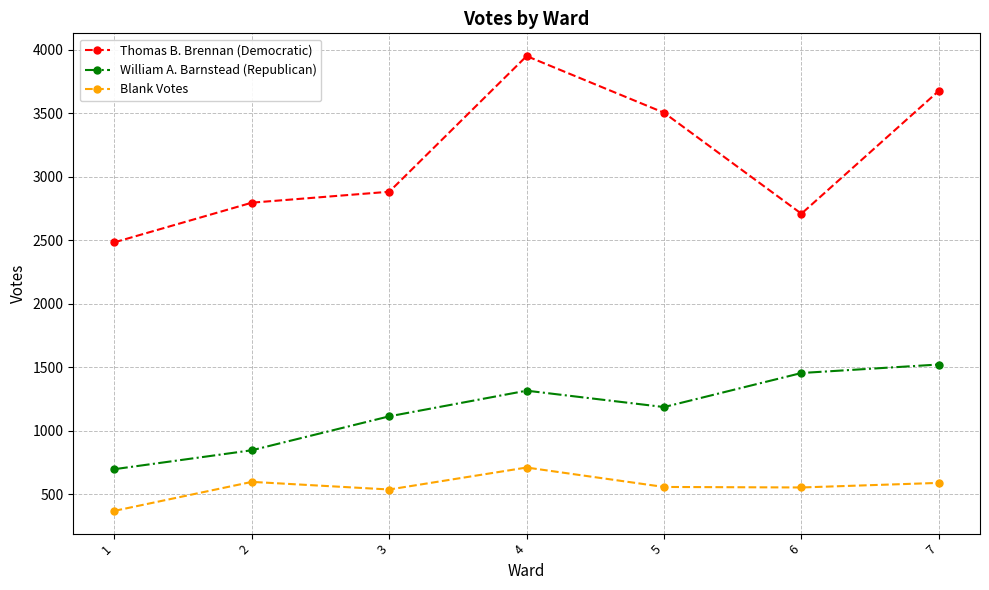

What is the difference between the highest and lowest values at 7?

3086